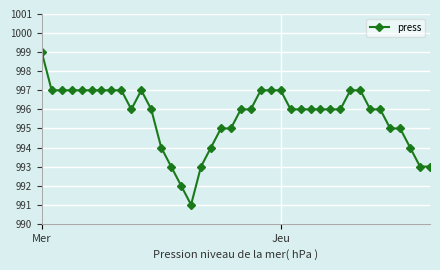

How many lines are shown in the chart?

1